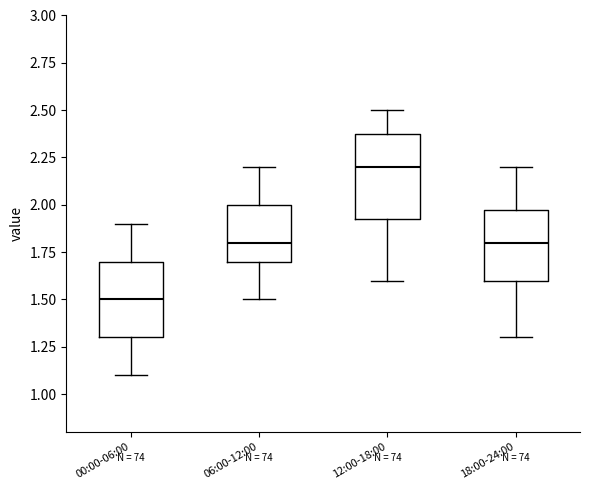

Where is the upper edge of the box for 18:00-24:00 on the y-axis? The values are not printed on the chart, so give them approximately, as read against the axis.

2.00